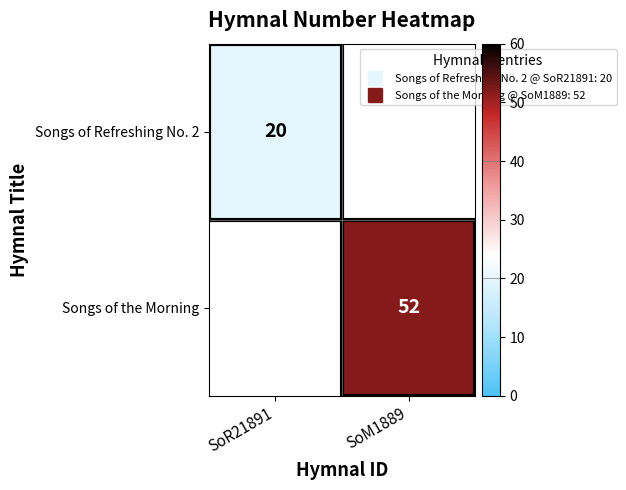

Which series has the widest spread of values?

Songs of Refreshing No. 2